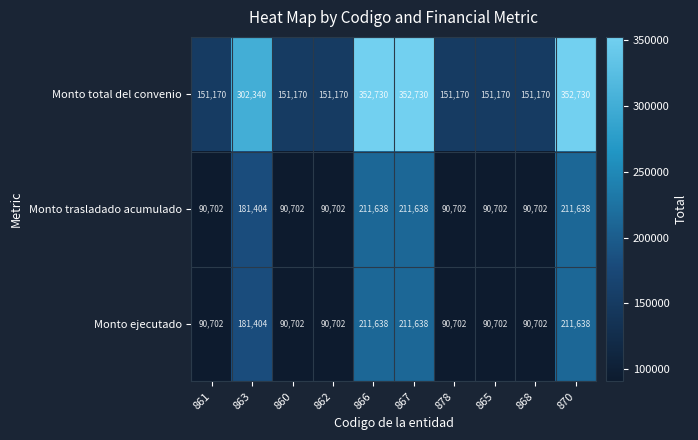

How many values in the Monto total del convenio series exceed 151170?

4